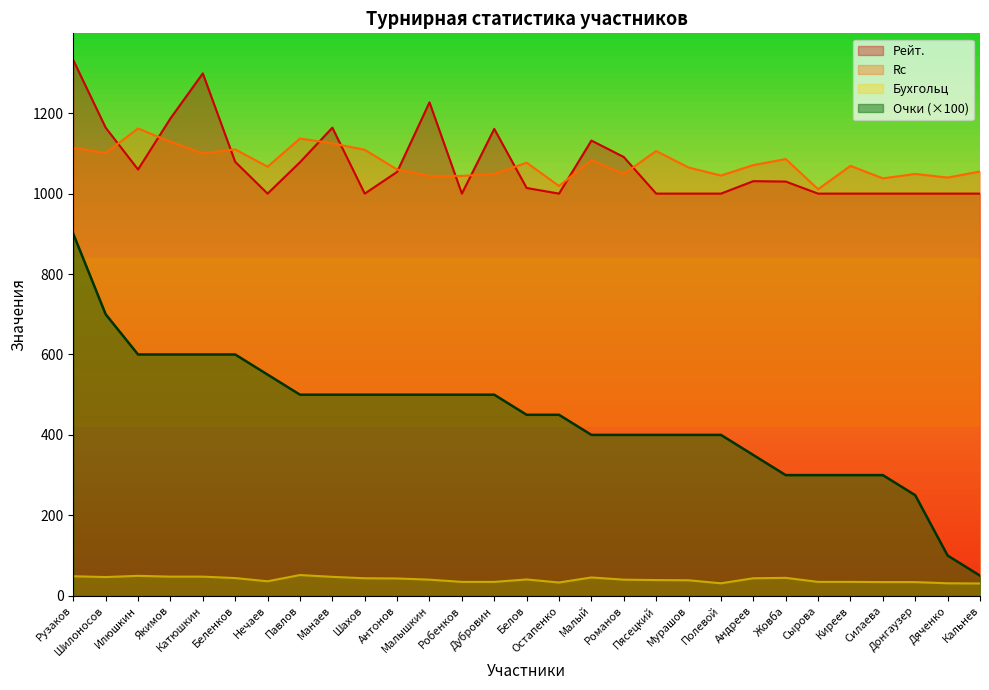

Reading right to left, list all the values displayed in this chart.

Очки: 50.0	100.0	250.0	300.0	300.0	300.0	300.0	350.0	400.0	400.0	400.0	400.0	400.0	450.0	450.0	500.0	500.0	500.0	500.0	500.0	500.0	500.0	550.0	600.0	600.0	600.0	600.0	700.0	900.0
Рейт.: 1000.0	1000.0	1000.0	1000.0	1000.0	1000.0	1030.0	1031.0	1000.0	1000.0	1000.0	1091.0	1132.0	1000.0	1014.0	1161.0	1000.0	1227.0	1054.0	1000.0	1164.0	1078.0	1000.0	1079.0	1299.0	1187.0	1060.0	1164.0	1332.0
Rc: 1055.0	1040.0	1049.0	1038.0	1069.0	1011.0	1086.0	1071.0	1045.0	1065.0	1106.0	1049.0	1083.0	1019.0	1077.0	1049.0	1044.0	1044.0	1060.0	1109.0	1125.0	1137.0	1067.0	1110.0	1100.0	1129.0	1162.0	1101.0	1114.0
Бухгольц: 30.5	31.0	34.0	34.0	34.5	34.5	44.5	43.5	31.0	38.5	39.0	40.0	45.5	33.0	40.5	34.5	34.5	40.0	43.0	43.5	47.0	51.5	36.0	44.0	47.5	47.5	49.5	46.5	48.5